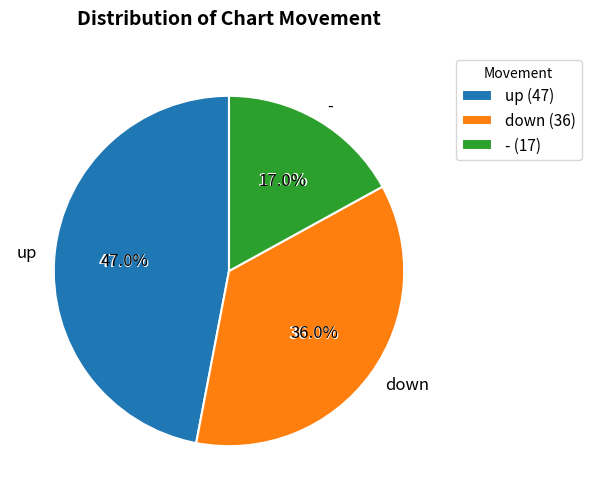

To the nearest percent, what percentage of the pie is -?

17%